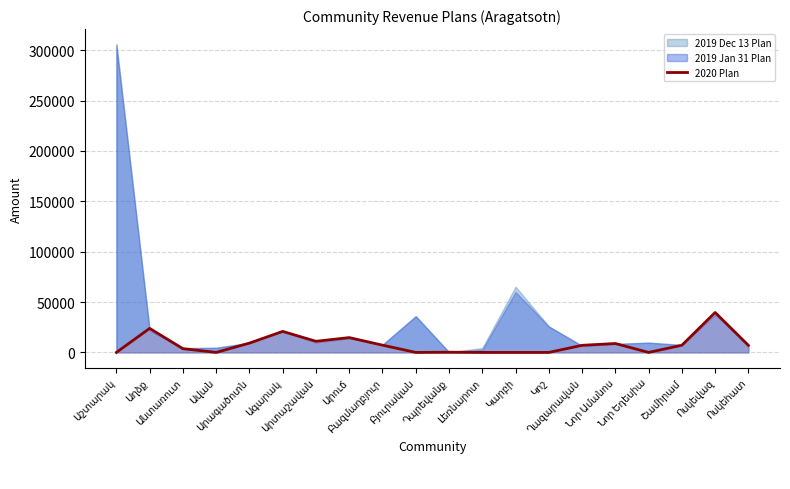

Does the chart have visible grid lines?

Yes